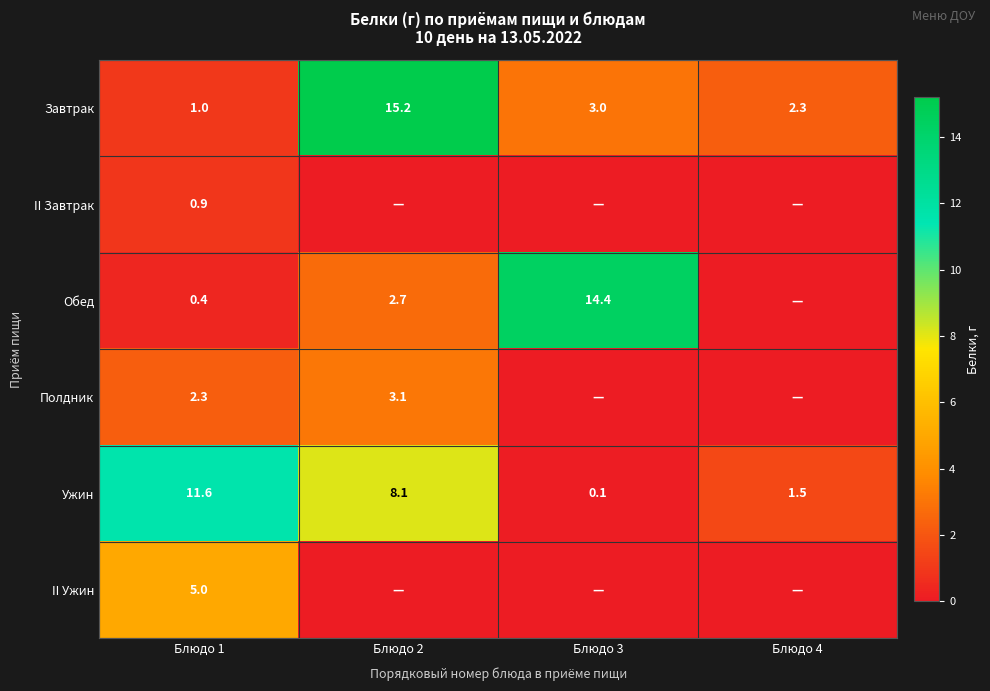

Which category has the lowest value in the Завтрак series?

Блюдо 1